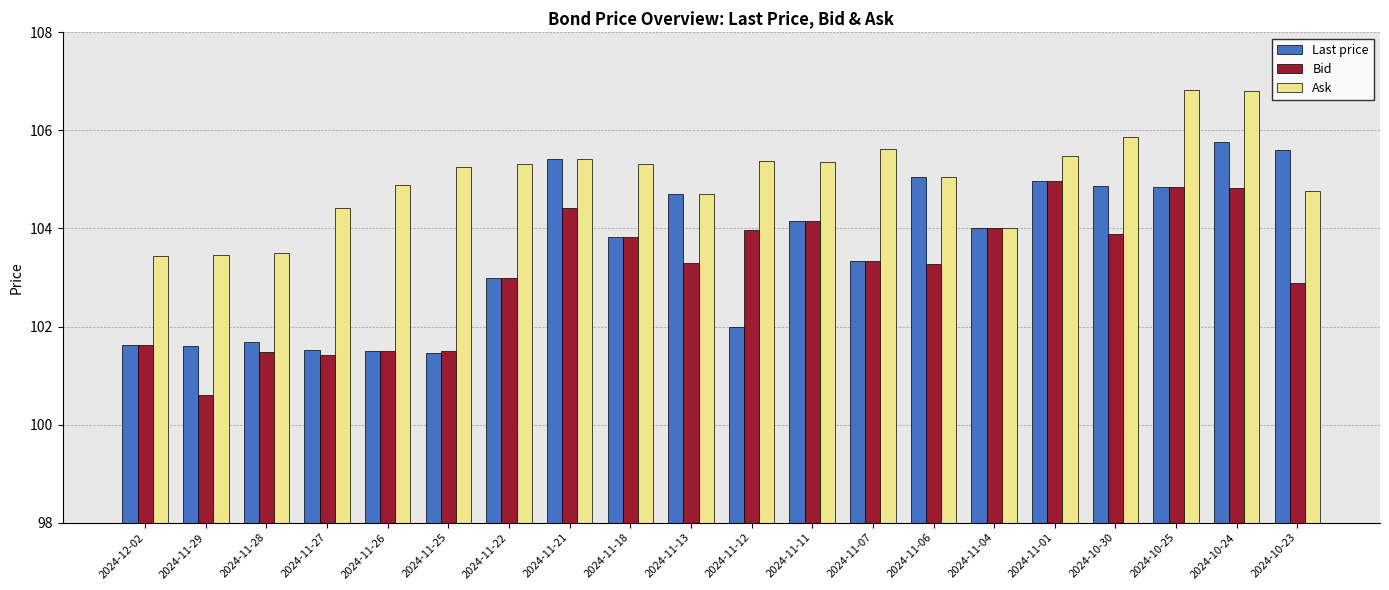

Read the Ask value at 2024-11-21.

105.4